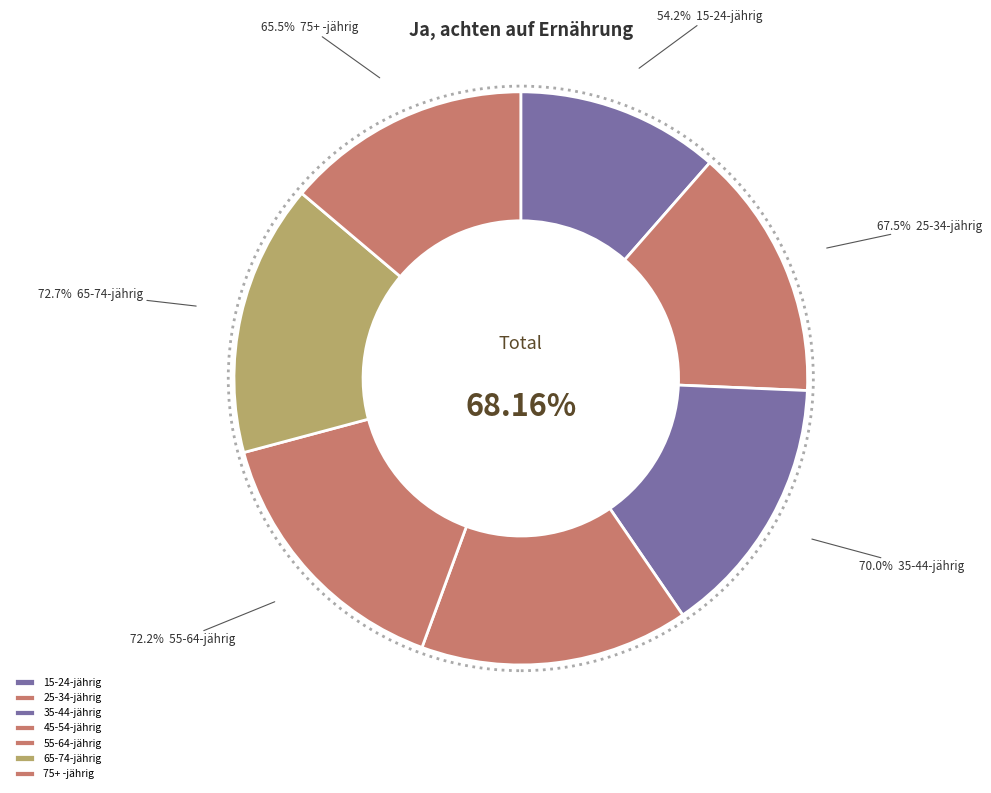

What portion of the pie excludes 75+ -jährig?

86.2%